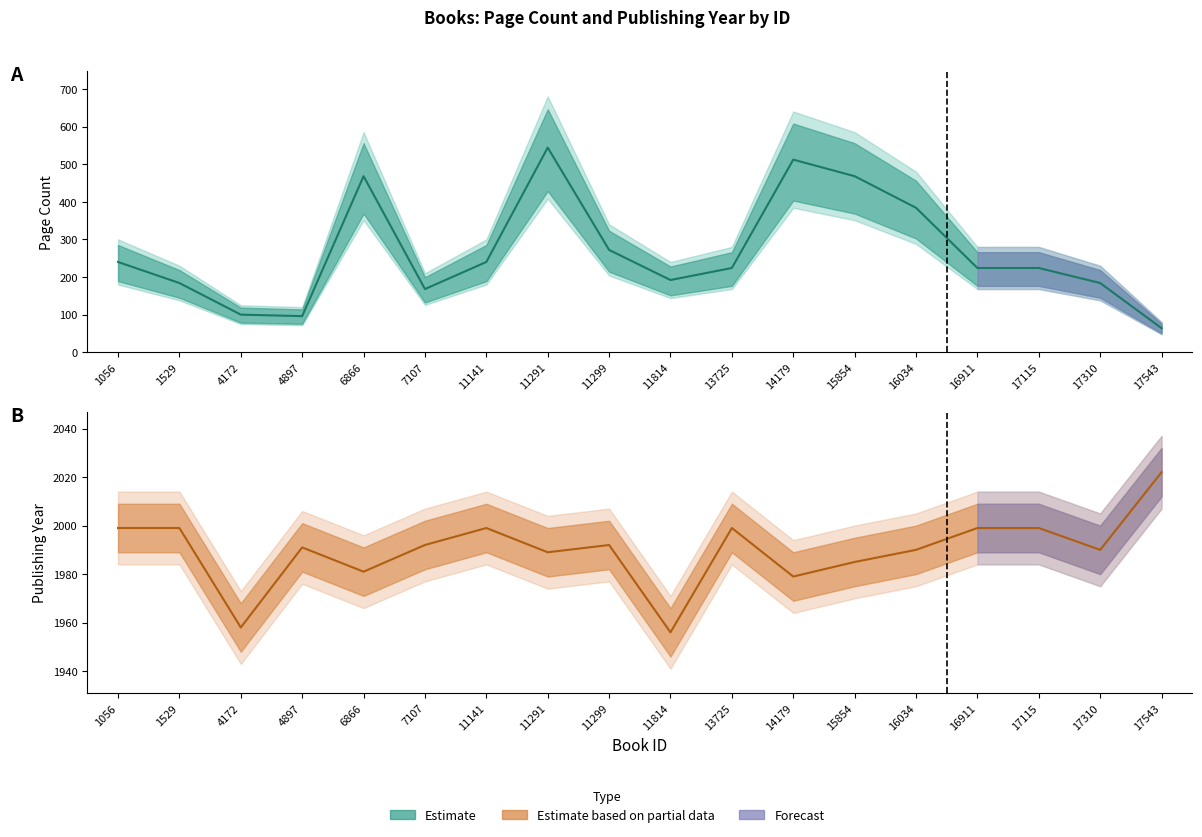

What is the difference between the second highest and second lowest values in the pageCount series?

416